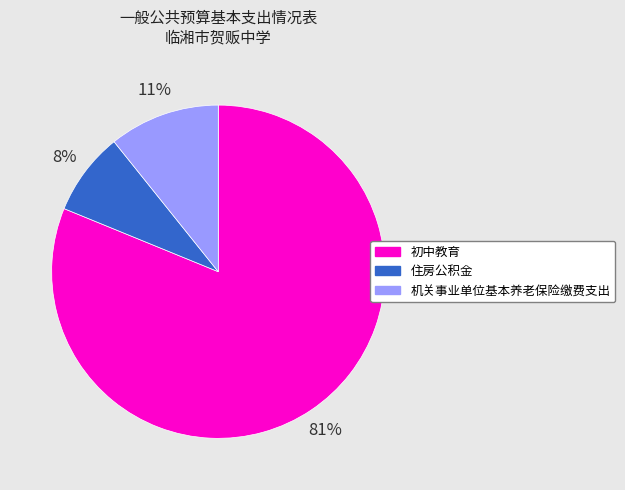

Which category accounts for the majority?

初中教育